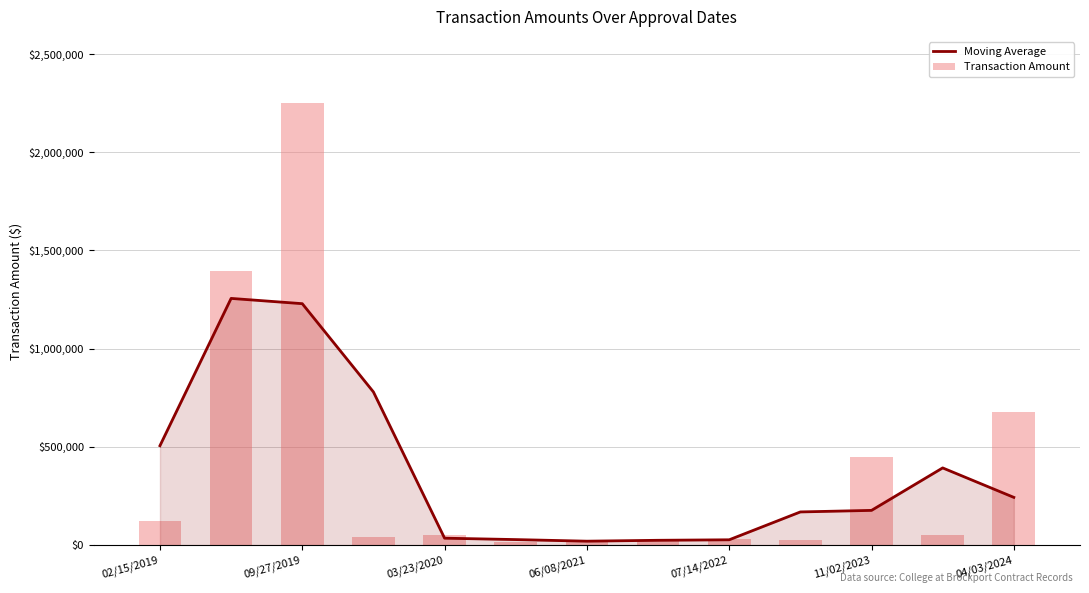

At which label is Moving Average closest to 637816?

02/15/2019